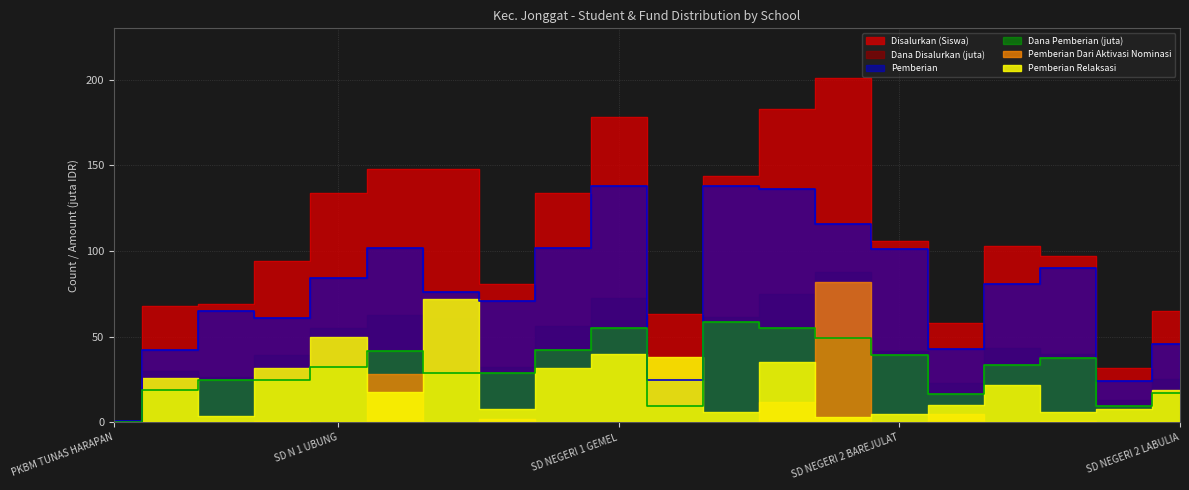

What is the average value of the Pemberian series?

77.1